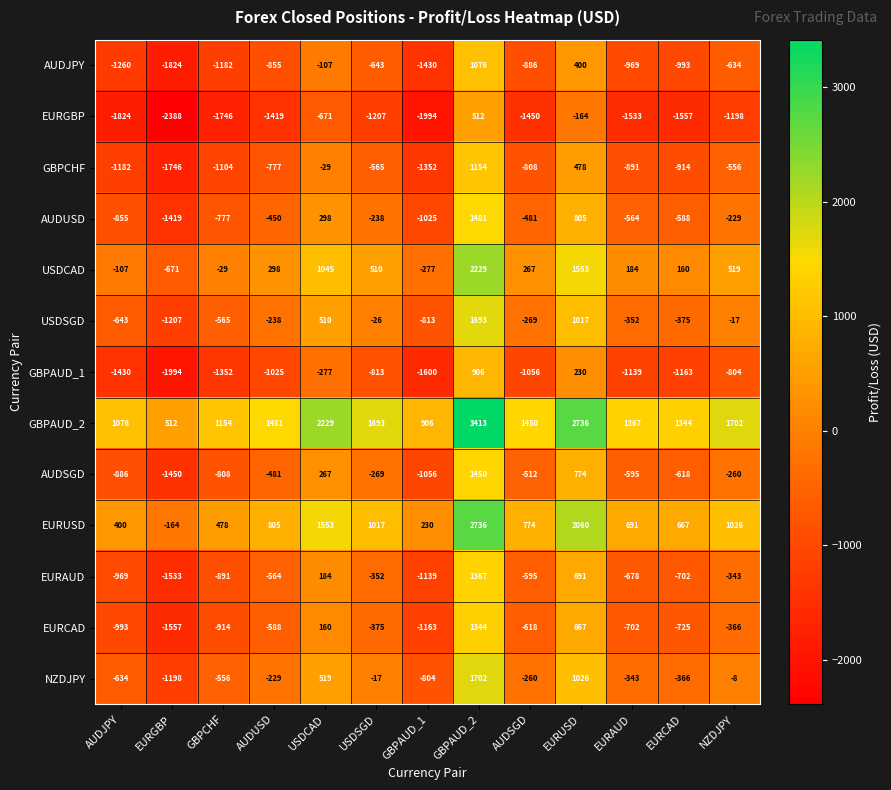

How many negative values does the AUDSGD series have?

10